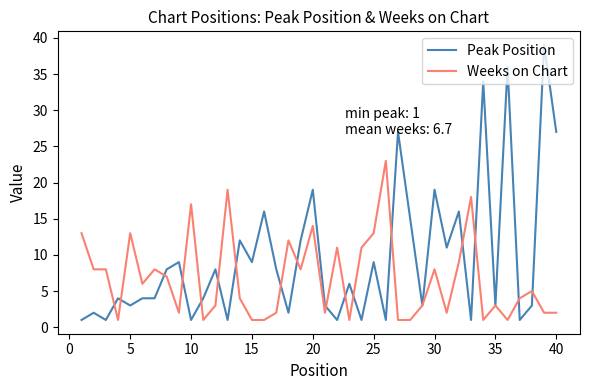

Is this an area chart (filled region under the line)?

No